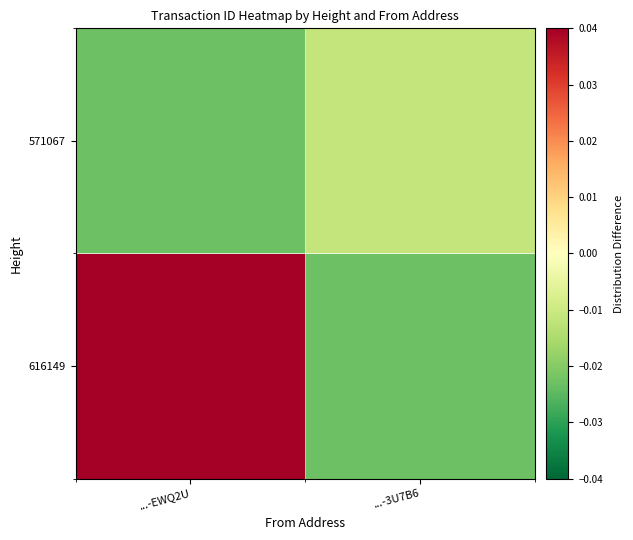

At which category is the sum across all series the highest?

...-EWQ2U